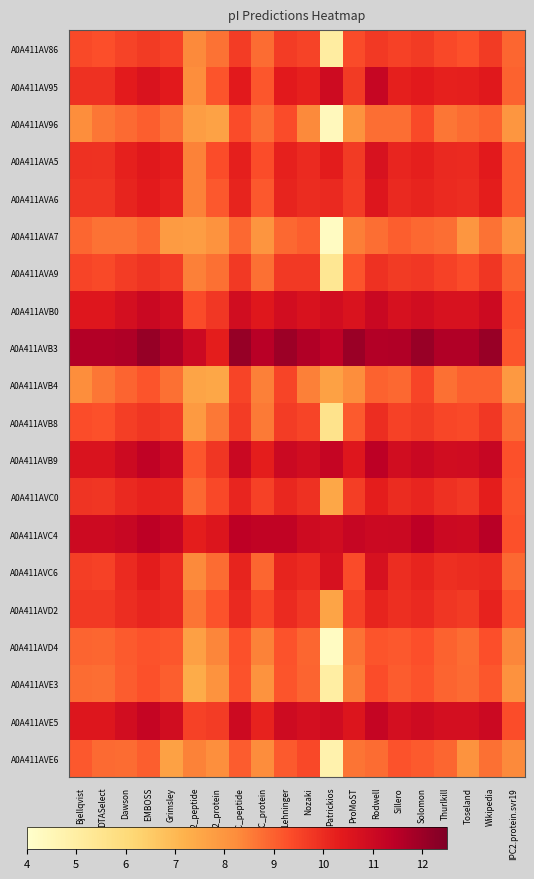

Rank the series at IPC2_peptide from highest to lowest value.

A0A411AVB3, A0A411AVC4, A0A411AVE5, A0A411AVB0, A0A411AVB9, A0A411AVC0, A0A411AVD2, A0A411AVA9, A0A411AVA5, A0A411AVA6, A0A411AVE6, A0A411AV86, A0A411AVC6, A0A411AV95, A0A411AVB8, A0A411AV96, A0A411AVA7, A0A411AVD4, A0A411AVB4, A0A411AVE3